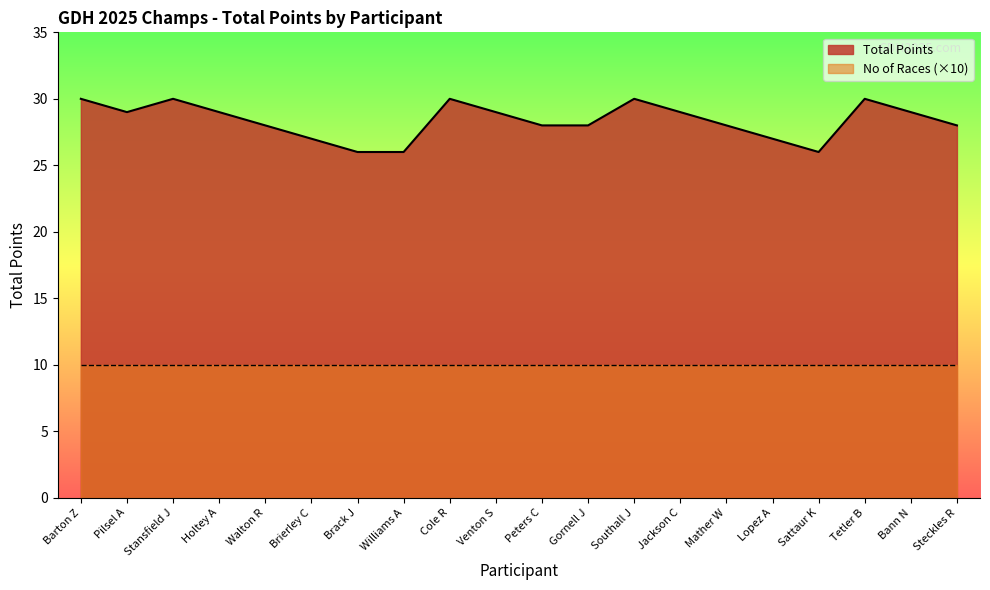

Which label corresponds to the smallest value in the chart?

Brack J